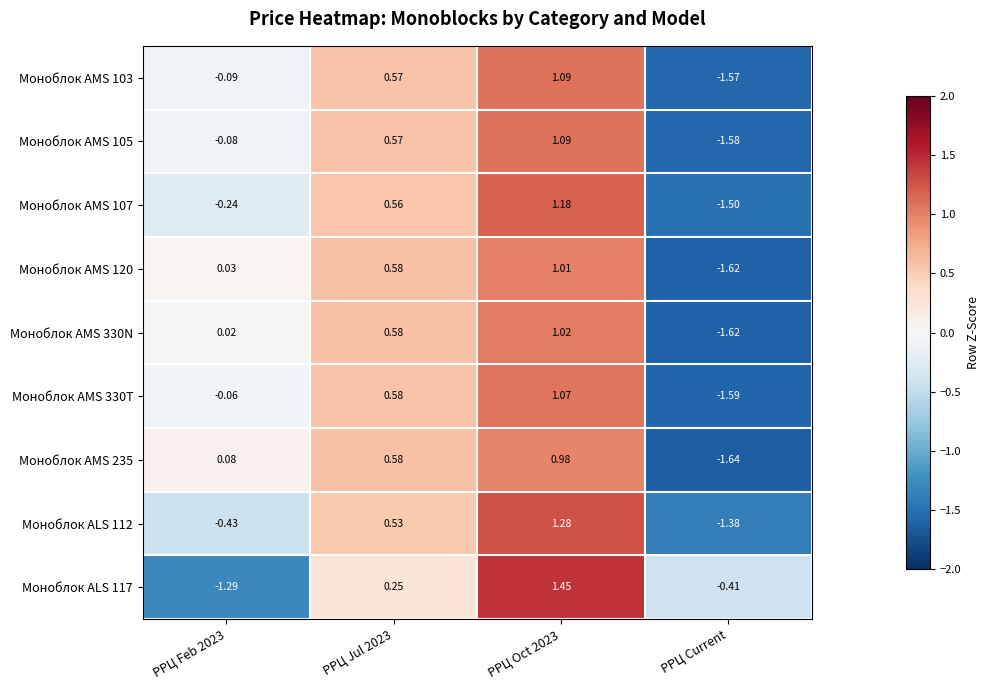

Which category has the lowest value across all series?

РРЦ Current